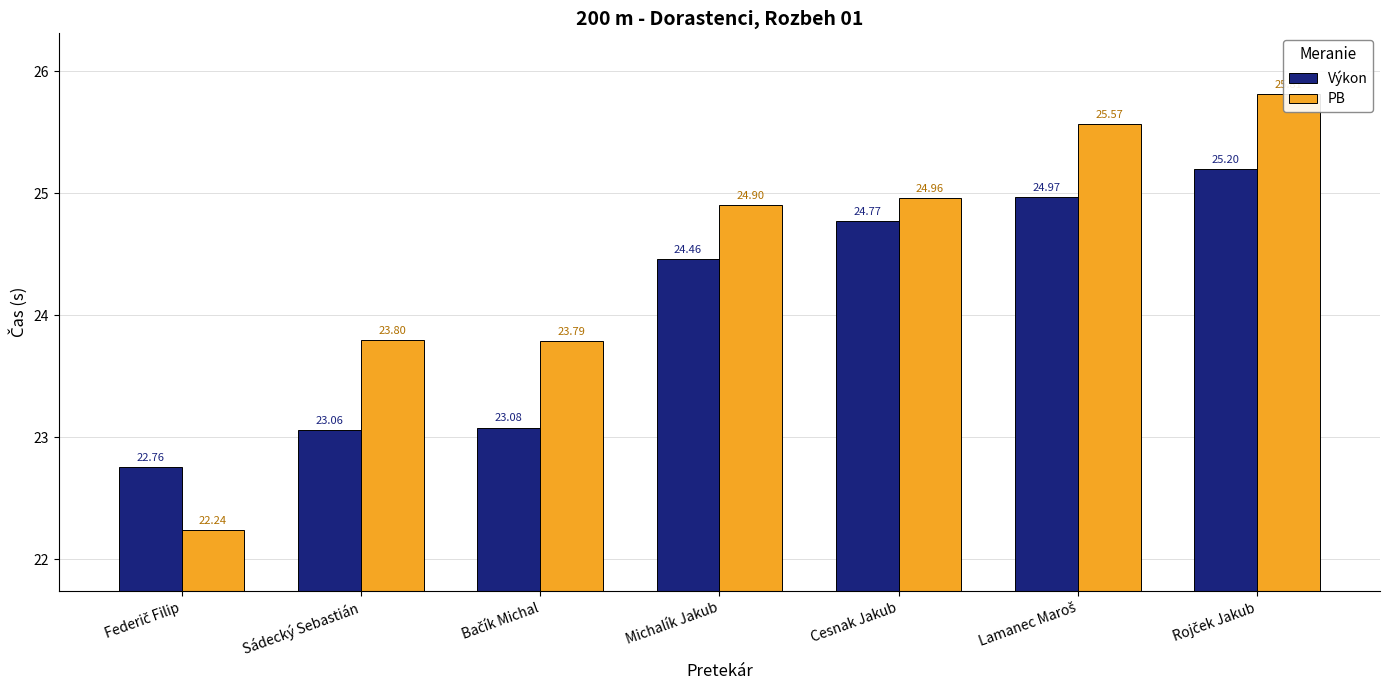

What is the label of the 6th bar from the left?

Lamanec Maroš